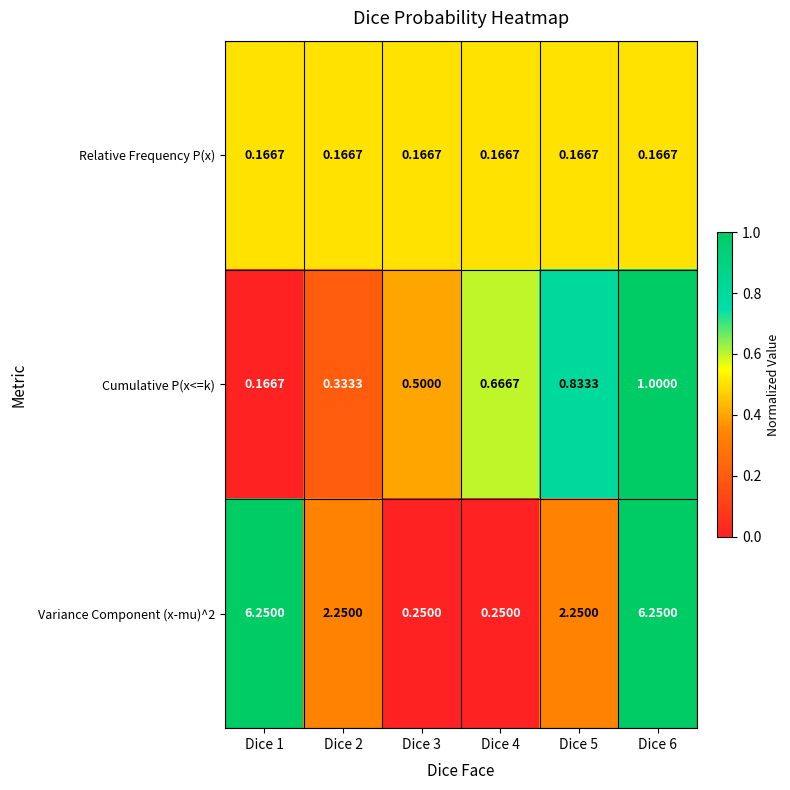

Which series changed the most between Dice 1 and Dice 6?

Cumulative P(x<=k)